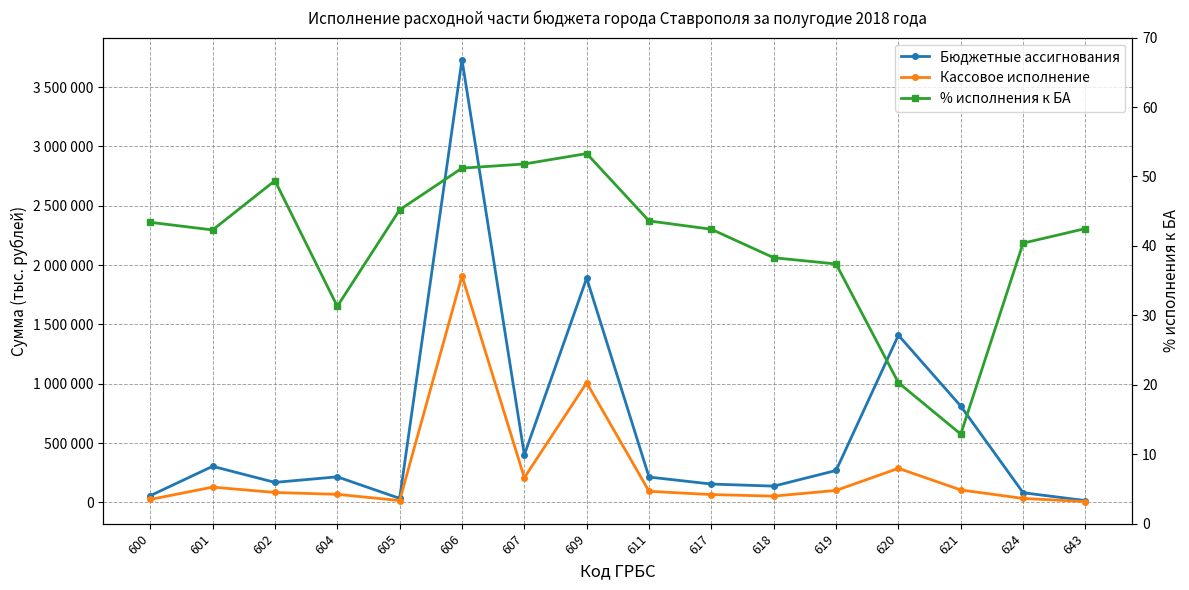

What is the difference between the maximum and minimum values in the % исполнения к БА series?

40.4